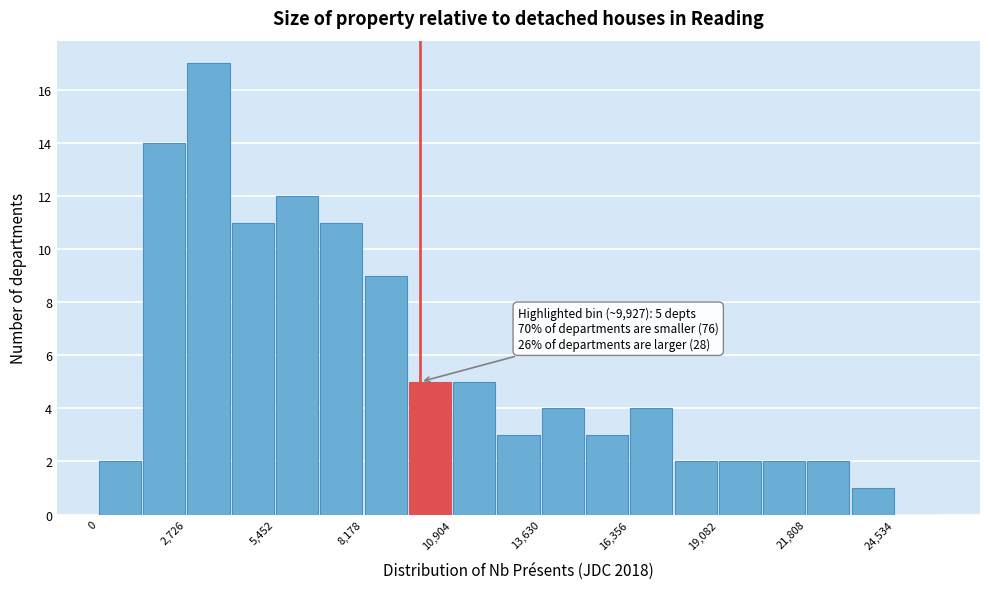

Read against the x-axis, roughly where is the centre of the tallest bar?

3500